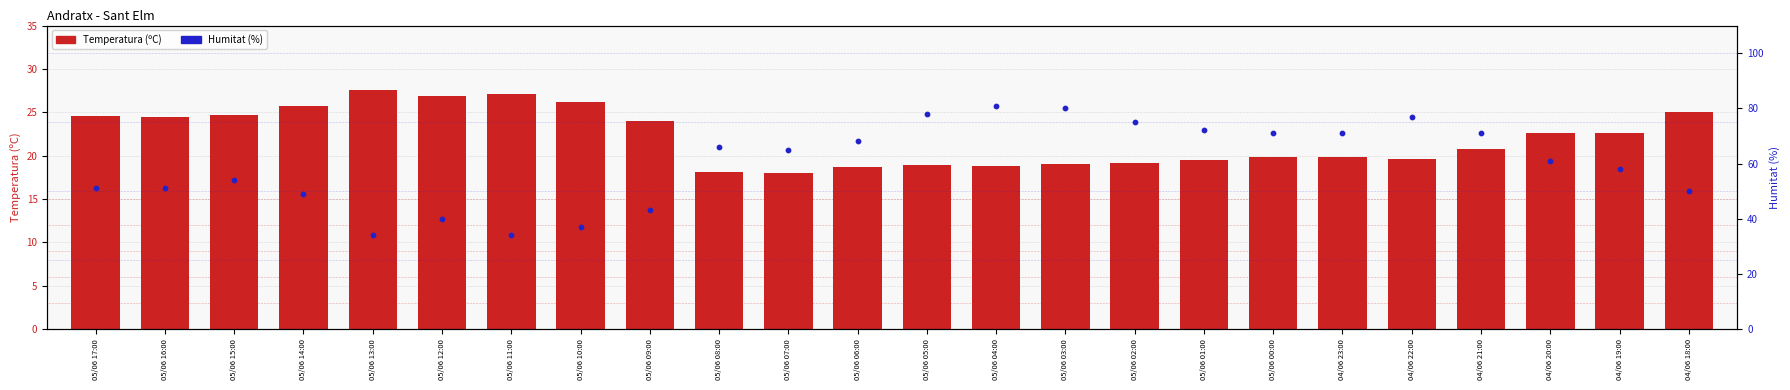

Which series has the largest total across all categories?

Humitat (%)